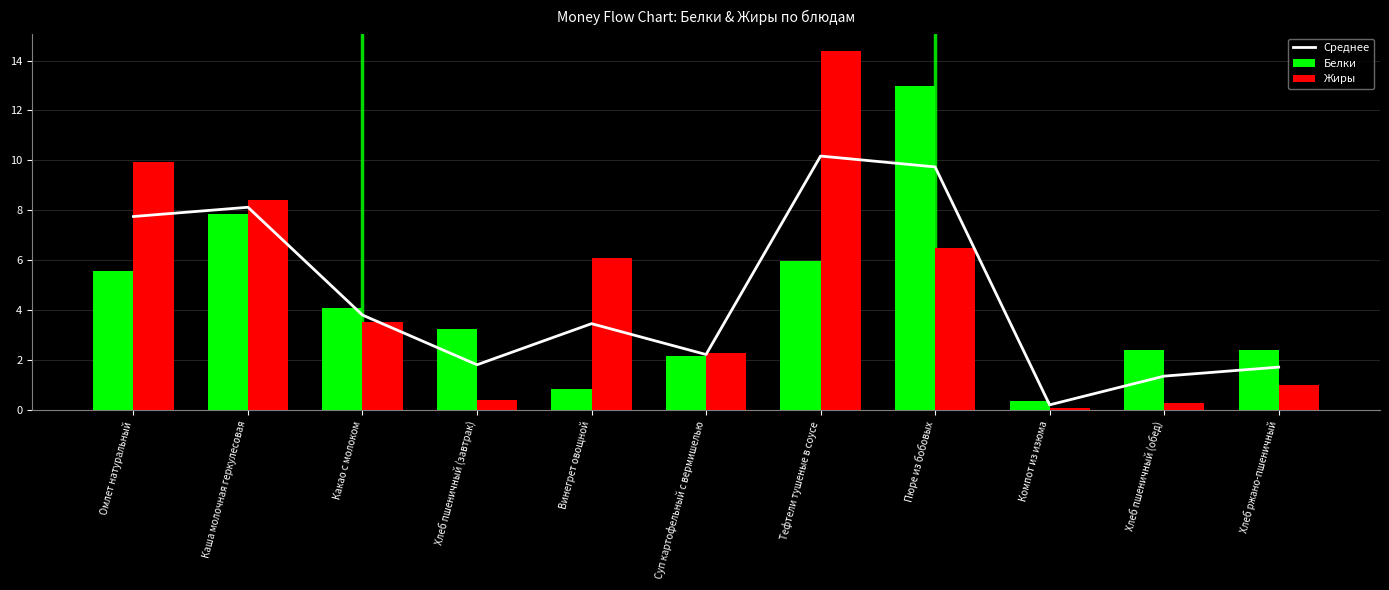

What is the highest value of the Белки series?

13.0